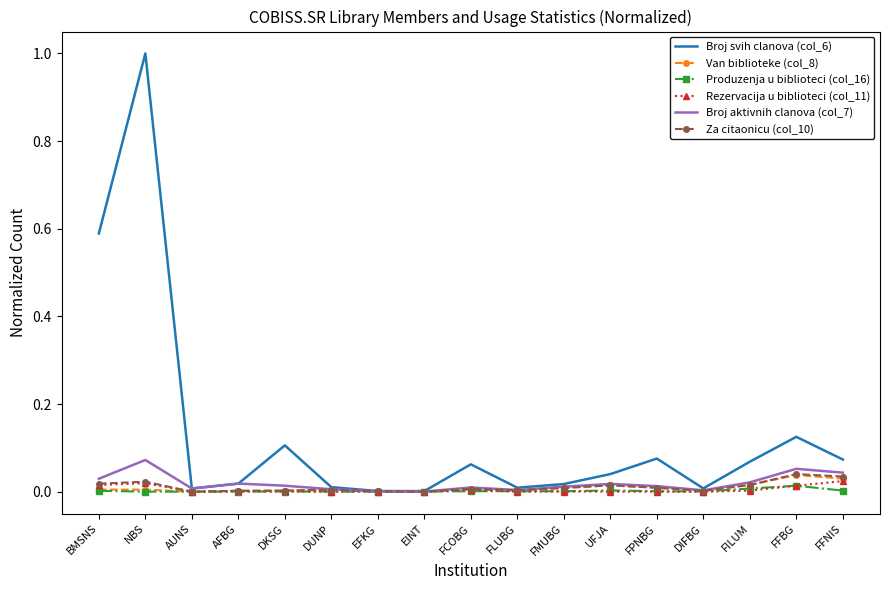

Which series ends up on top after the final intersection of Rezervacija u biblioteci (col_11) and Produzenja u biblioteci (col_16)?

Rezervacija u biblioteci (col_11)